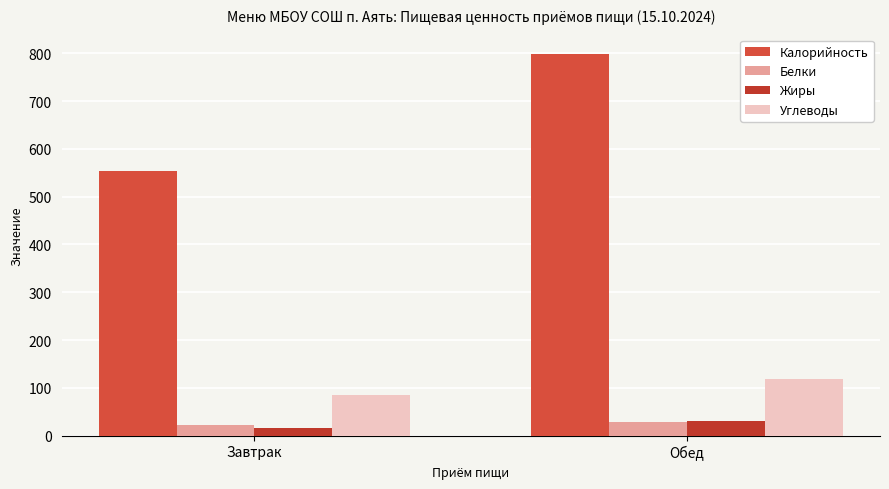

Does the chart contain stacked bars?

No